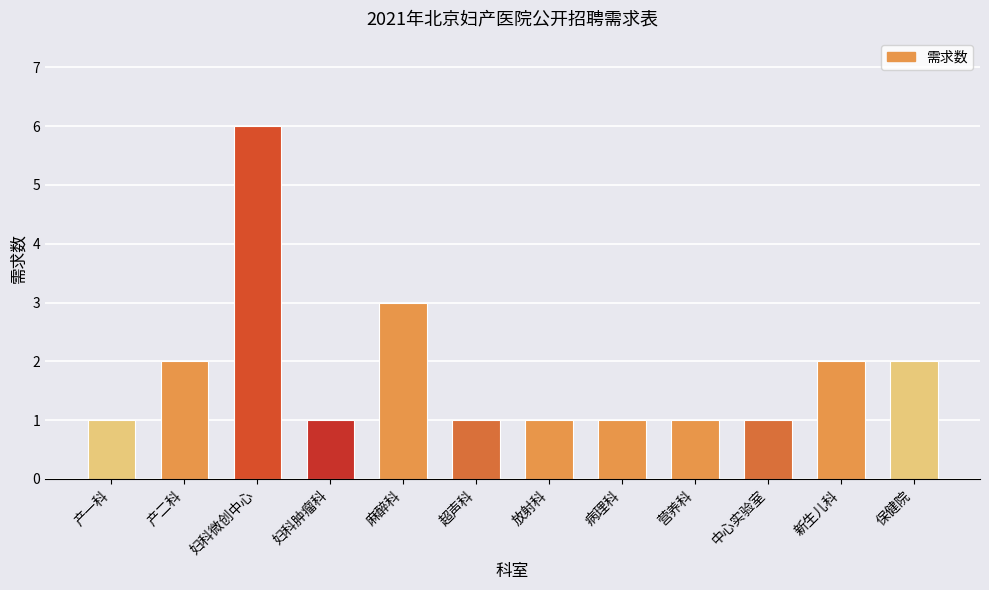

Approximately how many times larger is the value at 营养科 compared to 中心实验室?

1.0